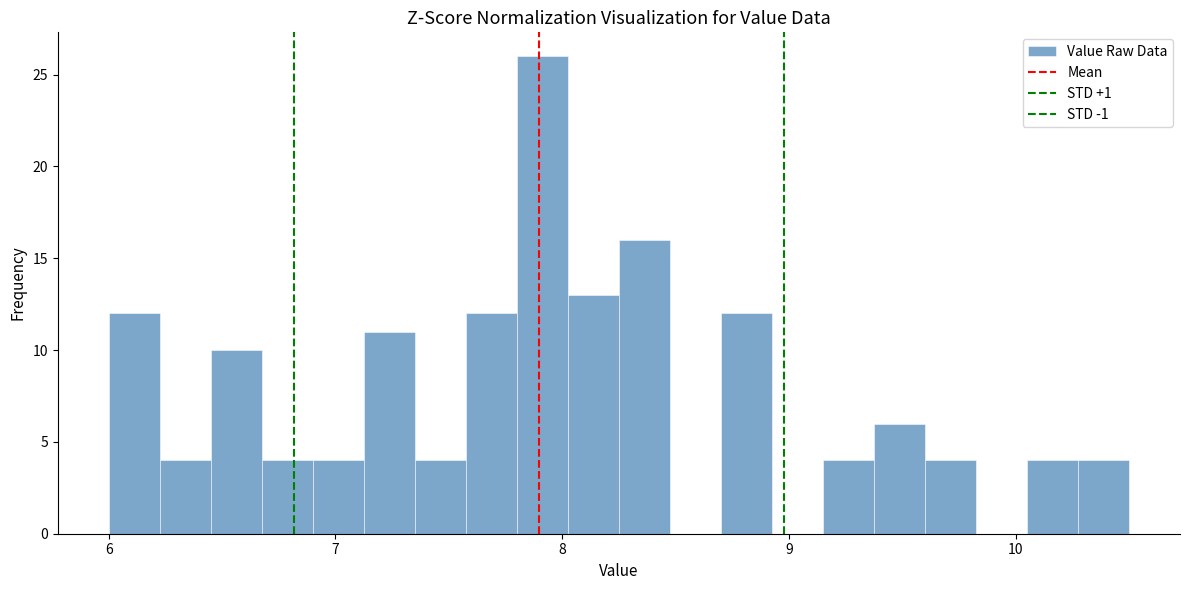

Read against the x-axis, roughly where is the centre of the tallest bar?

7.9